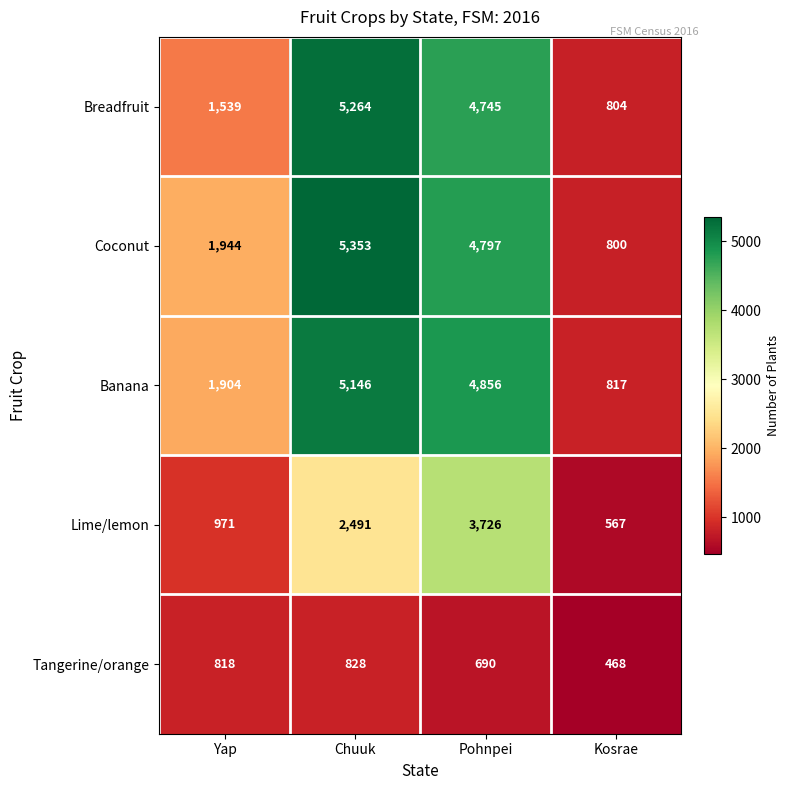

What is the sum of all Breadfruit values?

12352